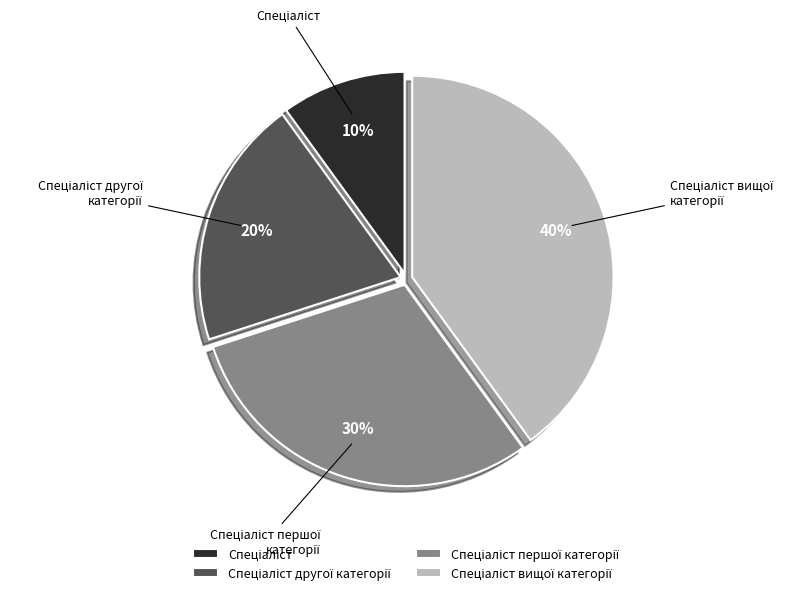

To the nearest percent, what is the average slice percentage?

25%